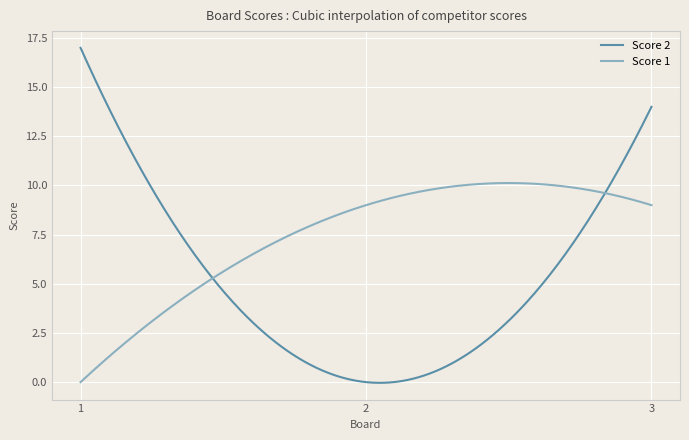

How many series are shown in this chart?

2